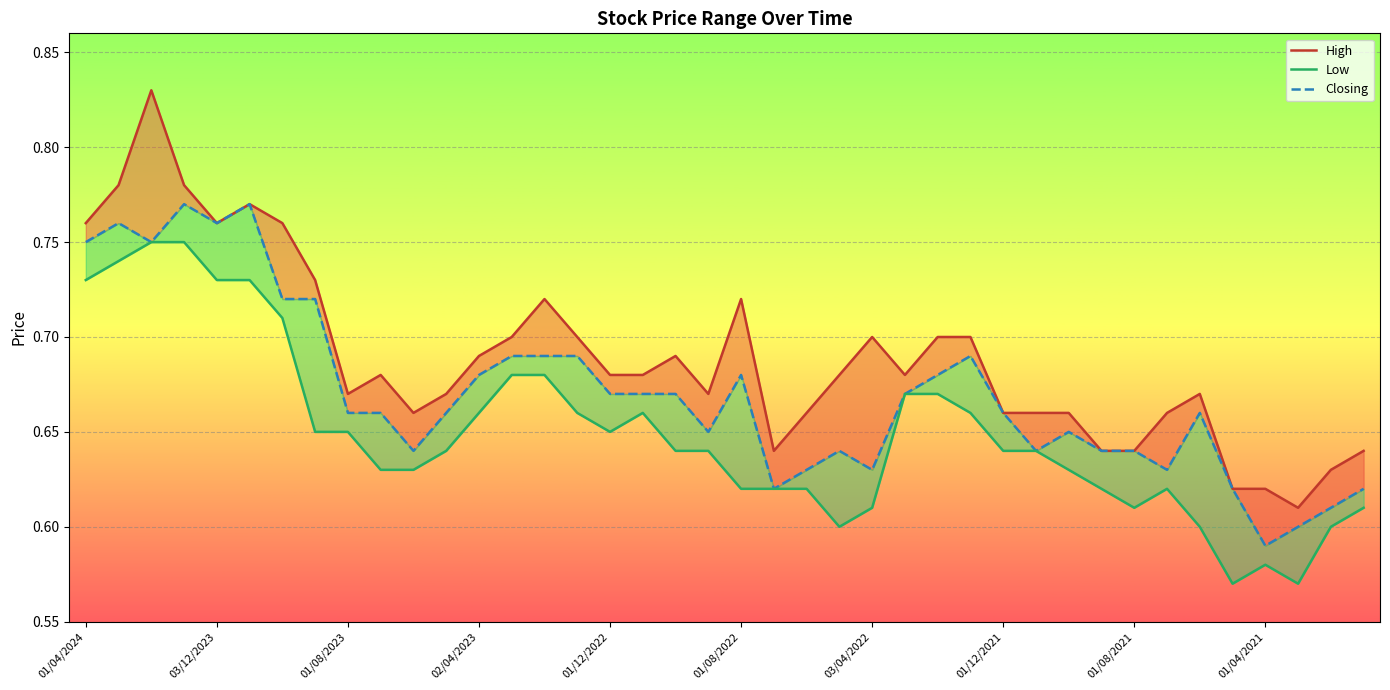

What are all the series names shown in the legend?

High, Closing, Low